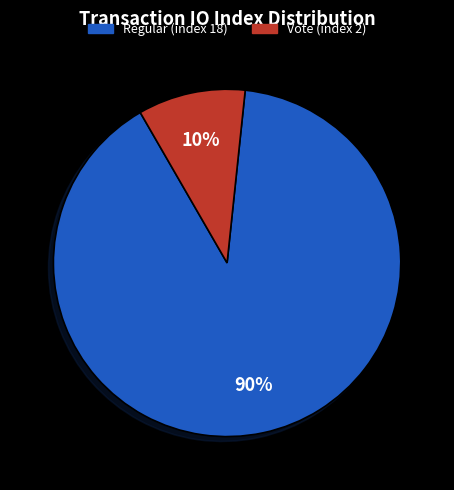

Does any single category account for the majority?

Yes